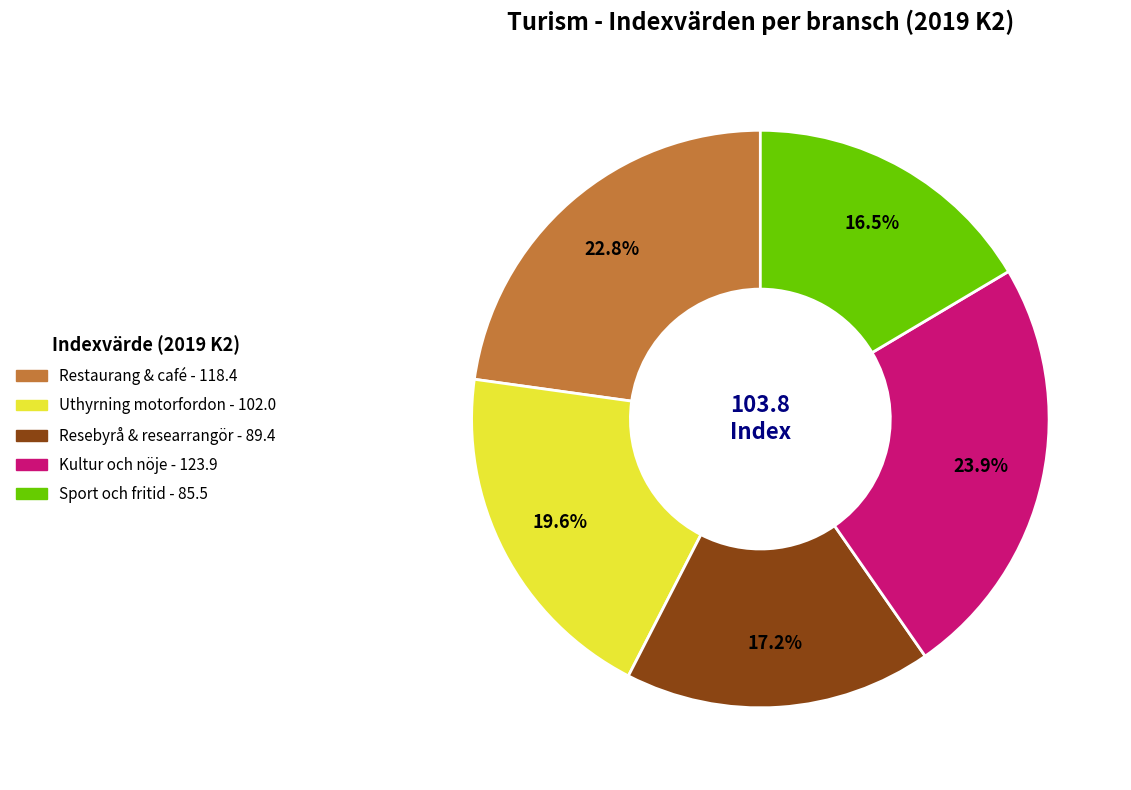

Is there a majority slice in this chart?

No